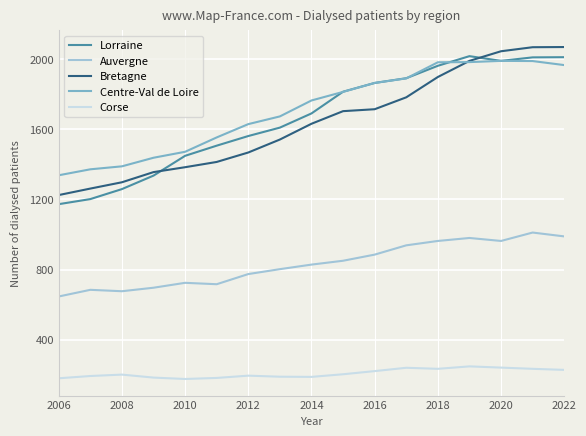

In Lorraine, how many points are higher than both neighbors (excluding endpoints)?

1